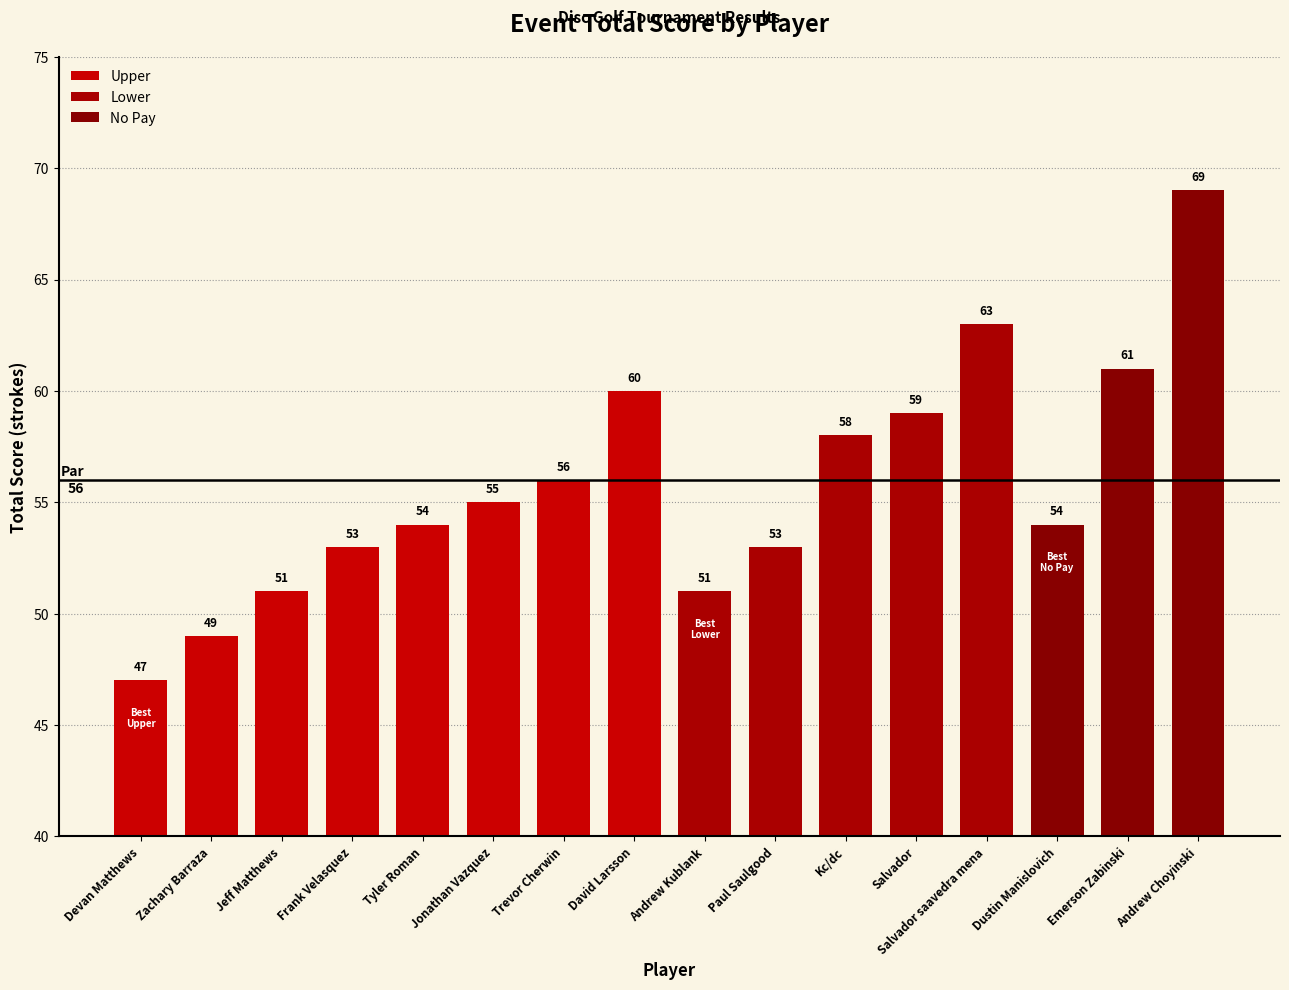

At which category does the chart reach its minimum across all series?

Devan Matthews